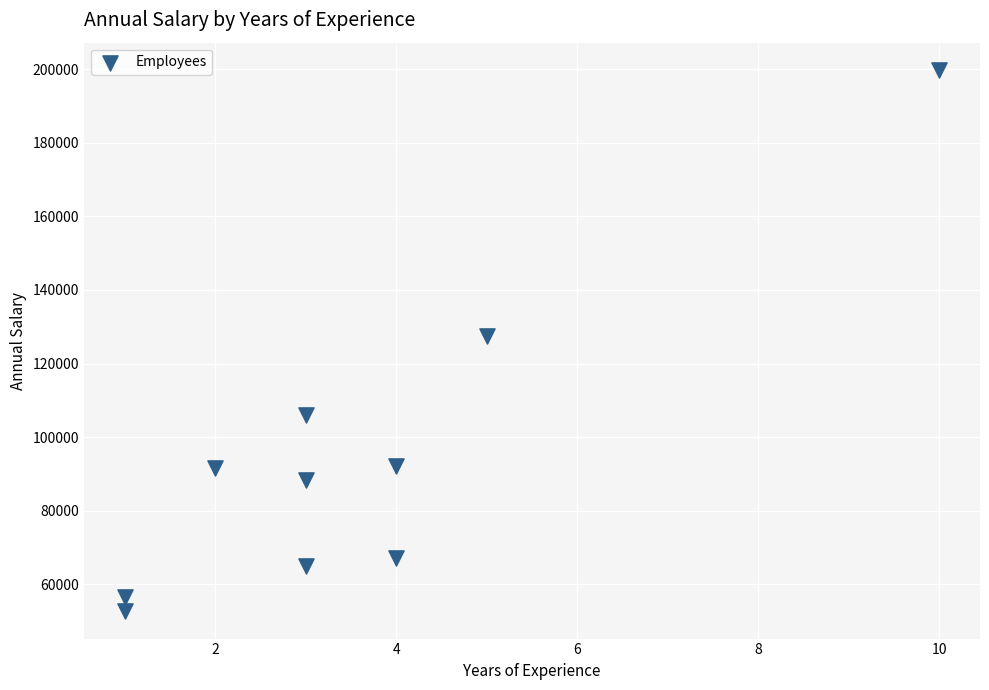

What is the range of Y values (max minus min)?

147227